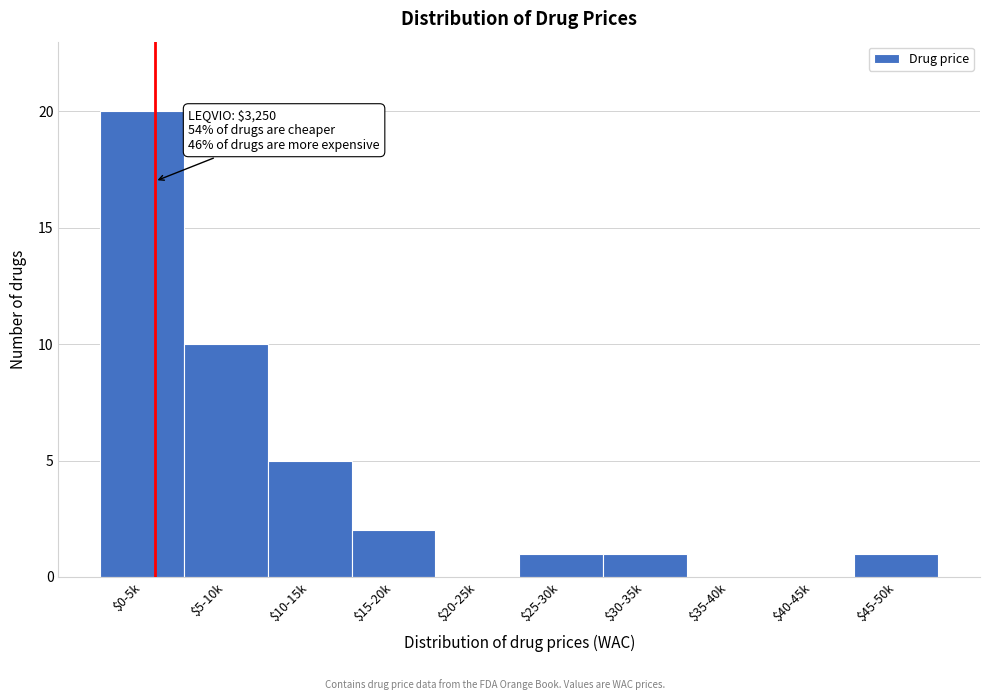

What is the greatest value displayed?

20